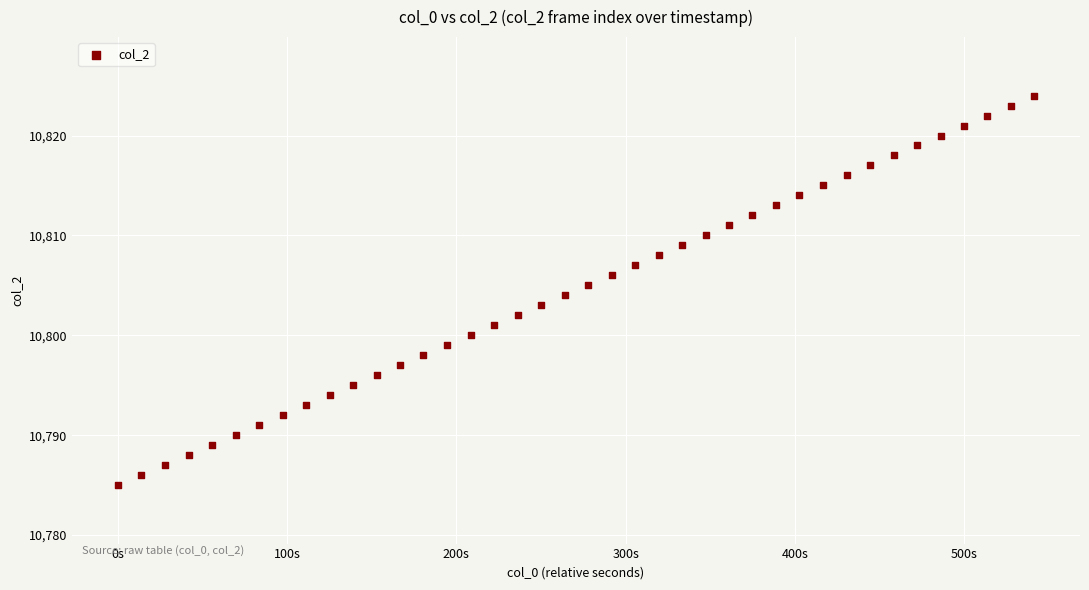

What is the range of Y values (max minus min)?

39